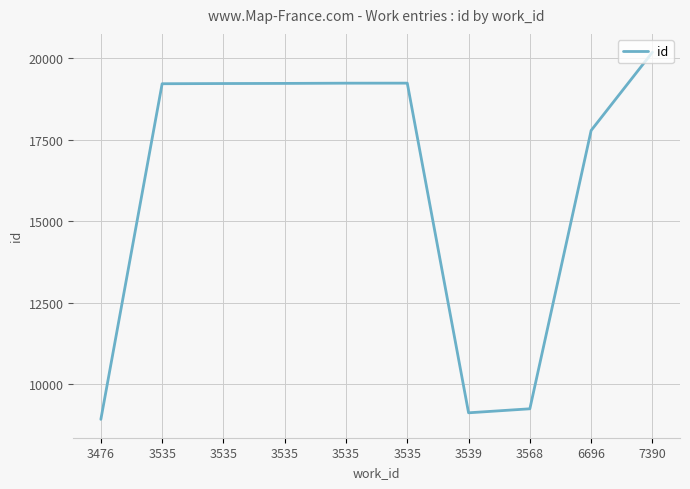

Does the chart display data point markers on the line(s)?

No